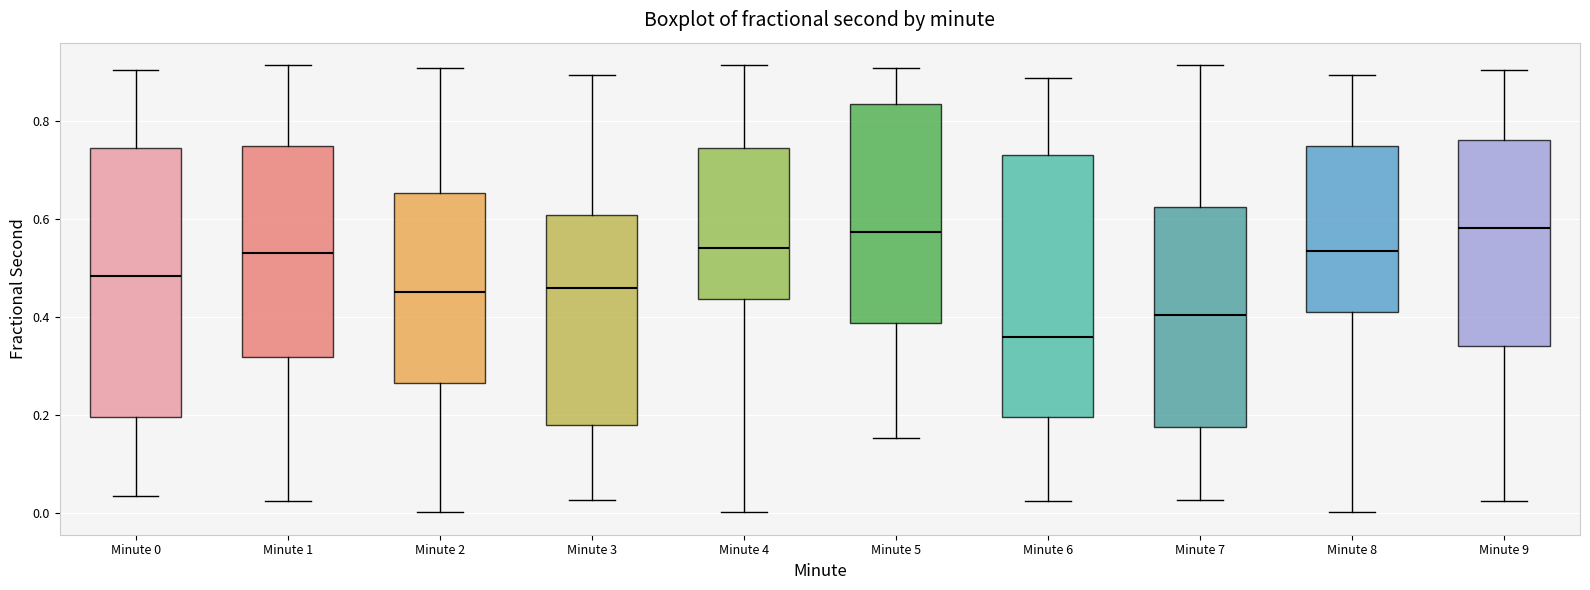

Reading left to right, read every box against the y-axis: the position of its median line, the range the box covers, and the ends of its whiskers. The values are not printed on the chart, so give them approximately, as read against the axis.

Minute 0: median 0.48, box 0.20 to 0.74, whiskers 0.04 to 0.90
Minute 1: median 0.54, box 0.32 to 0.74, whiskers 0.02 to 0.92
Minute 2: median 0.46, box 0.26 to 0.66, whiskers 0.00 to 0.90
Minute 3: median 0.46, box 0.18 to 0.60, whiskers 0.02 to 0.90
Minute 4: median 0.54, box 0.44 to 0.74, whiskers 0.00 to 0.92
Minute 5: median 0.58, box 0.38 to 0.84, whiskers 0.16 to 0.90
Minute 6: median 0.36, box 0.20 to 0.74, whiskers 0.02 to 0.88
Minute 7: median 0.40, box 0.18 to 0.62, whiskers 0.02 to 0.92
Minute 8: median 0.54, box 0.42 to 0.74, whiskers 0.00 to 0.90
Minute 9: median 0.58, box 0.34 to 0.76, whiskers 0.02 to 0.90